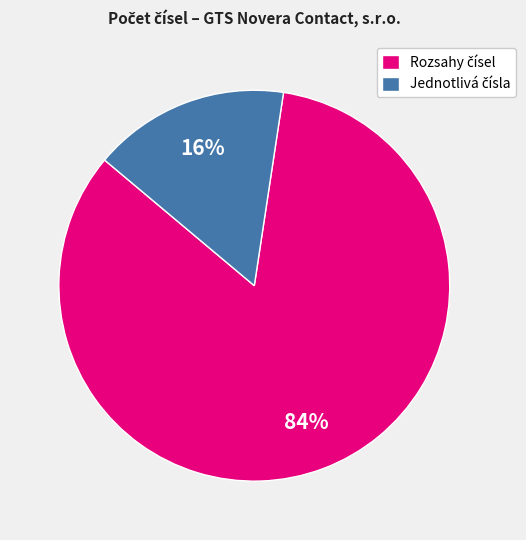

Does any single category account for the majority?

Yes